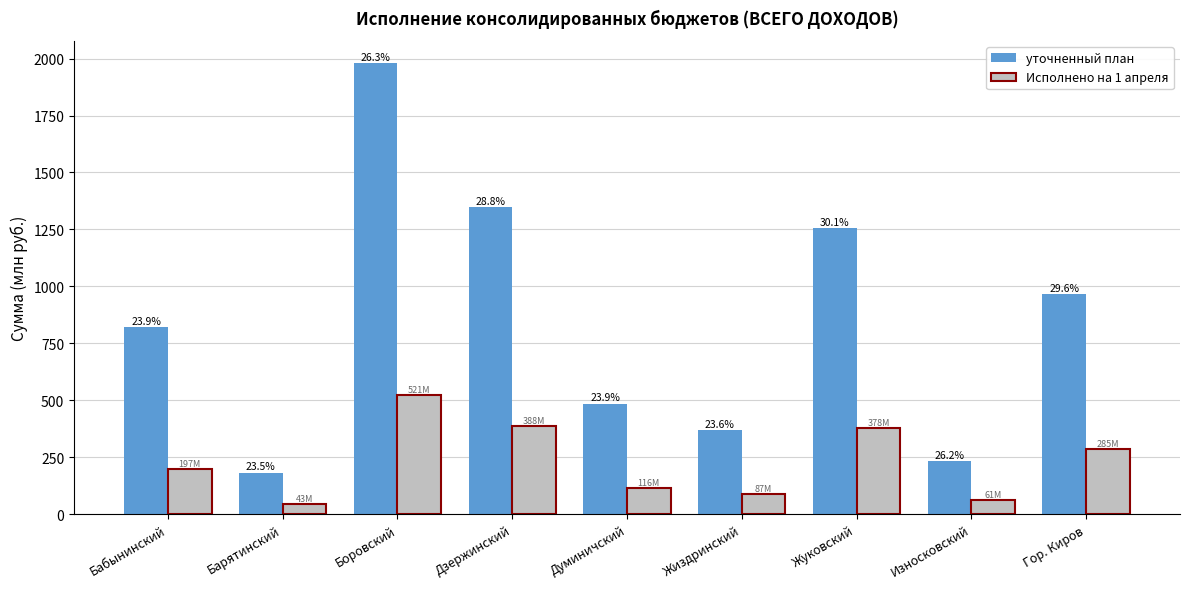

Which series has the largest total across all categories?

уточненный план